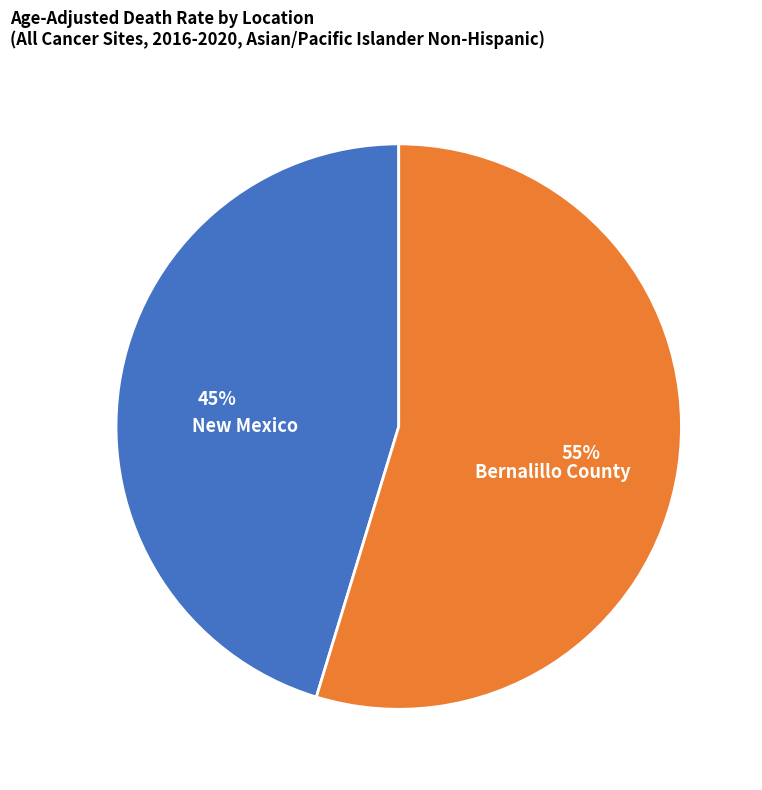

Which category accounts for the majority?

Bernalillo County